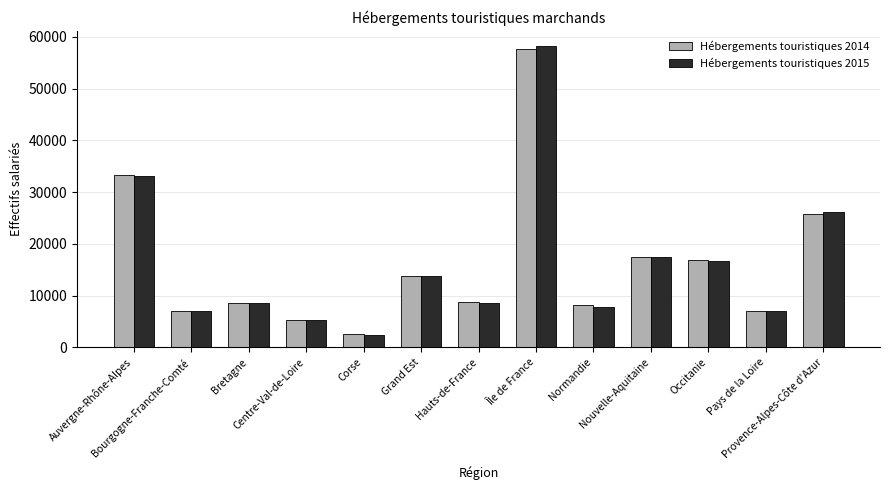

At how many categories does at least one series exceed 14971?

5